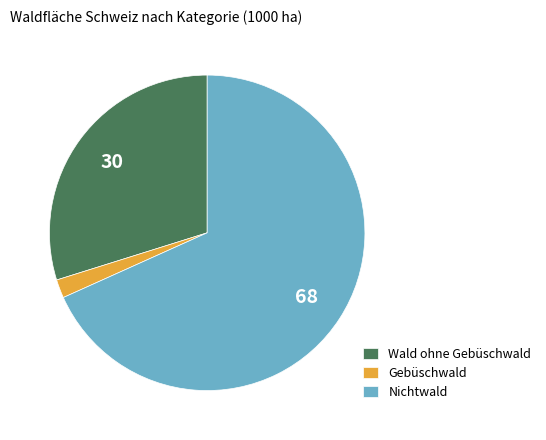

True or false: Nichtwald accounts for 77% of the total.

False